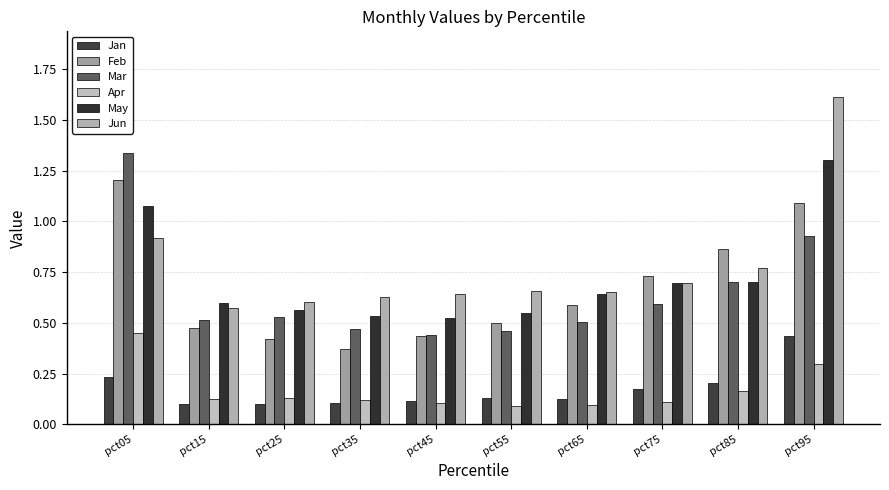

At pct25, list the series in order from largest to smallest.

Jun, May, Mar, Feb, Apr, Jan